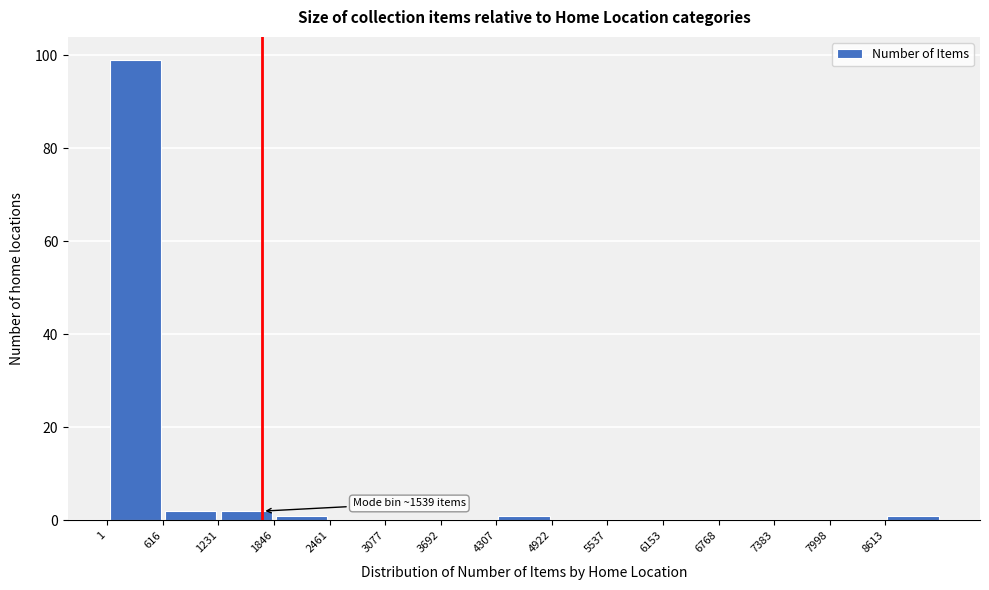

Which range on the x-axis has the tallest bar?

0 to 600